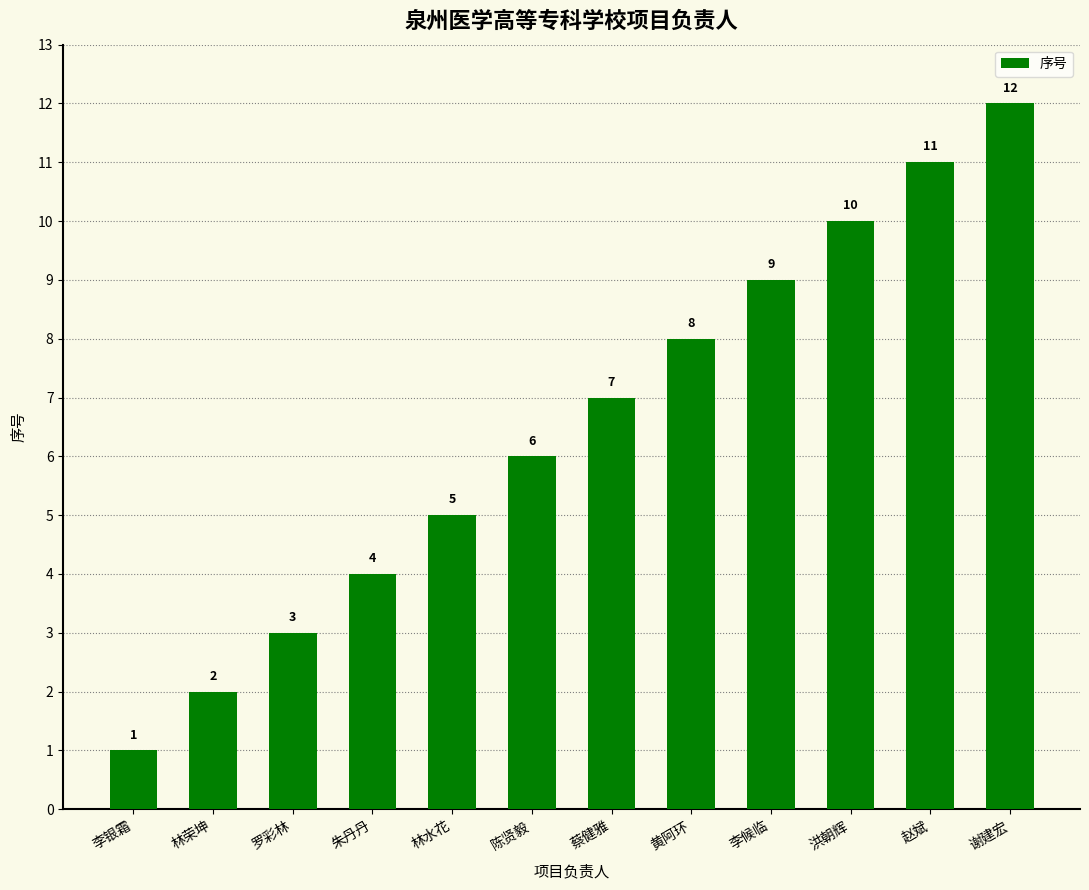

List the labels in order of value, smallest first.

李银霜, 林荣坤, 罗彩林, 朱丹丹, 林水花, 陈贤毅, 蔡健雅, 黄阿环, 李候临, 洪朝辉, 赵斌, 谢建宏